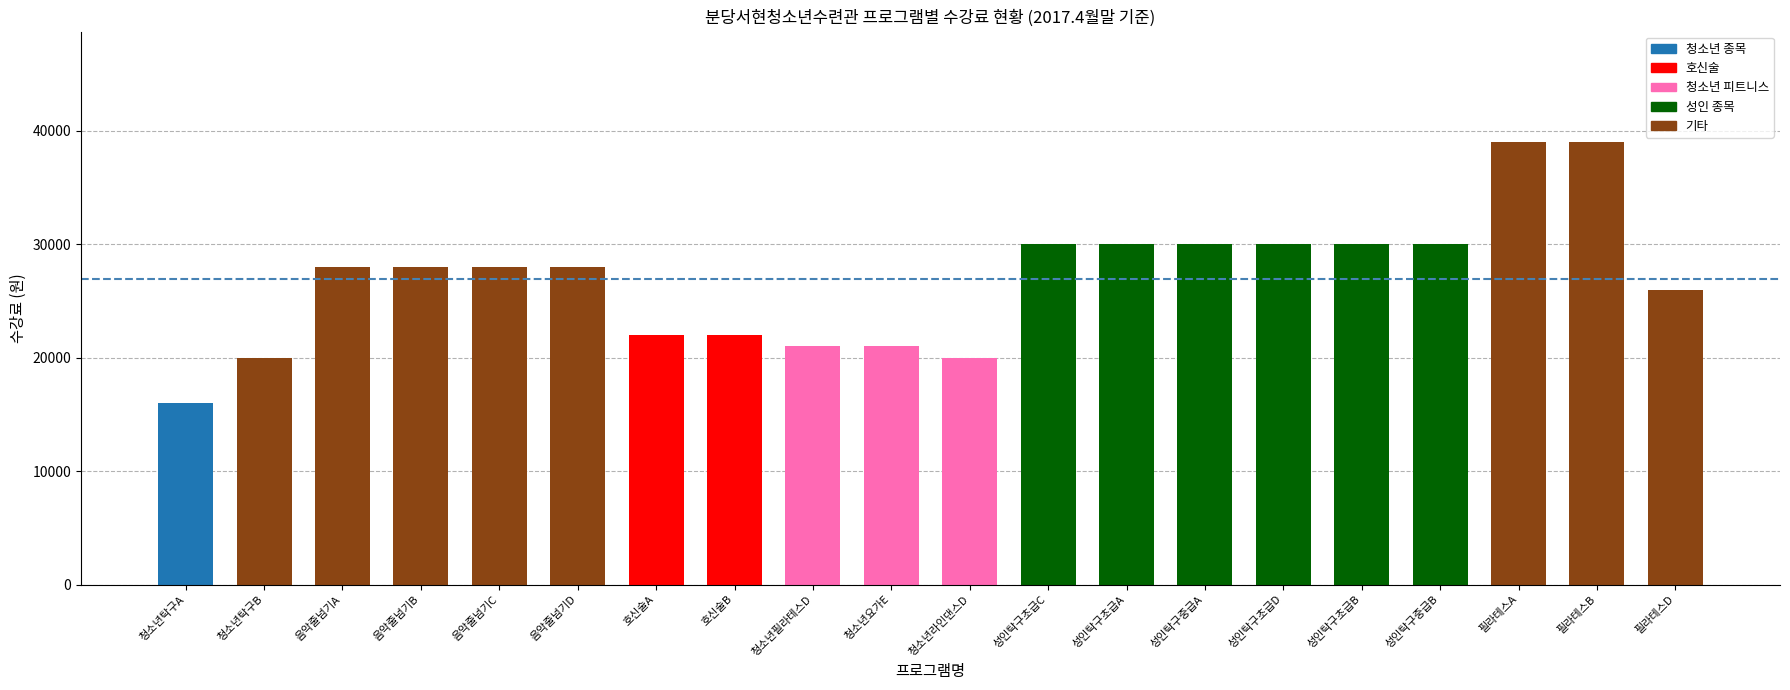

The value at 필라테스A is 39000. True or false?

True